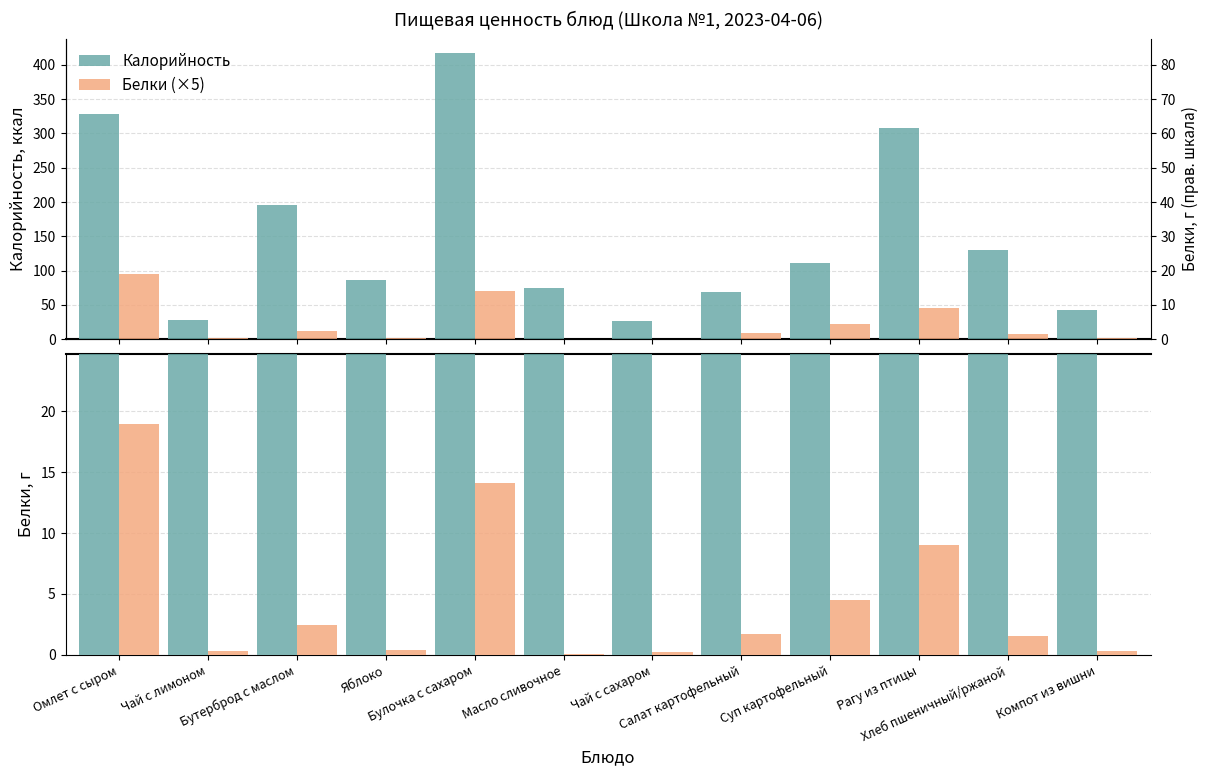

Reading left to right, extract all data points from this chart.

Калорийность: 328.4	27.6	195.8	87.0	417.0	74.9	26.4	69.0	111.2	307.4	129.9	43.1
Белки (×5): 95.0	1.5	12.3	2.0	70.5	0.5	1.0	8.4	22.6	45.2	7.8	1.5
Белки: 19.0	0.3	2.5	0.4	14.1	0.1	0.2	1.7	4.5	9.0	1.6	0.3